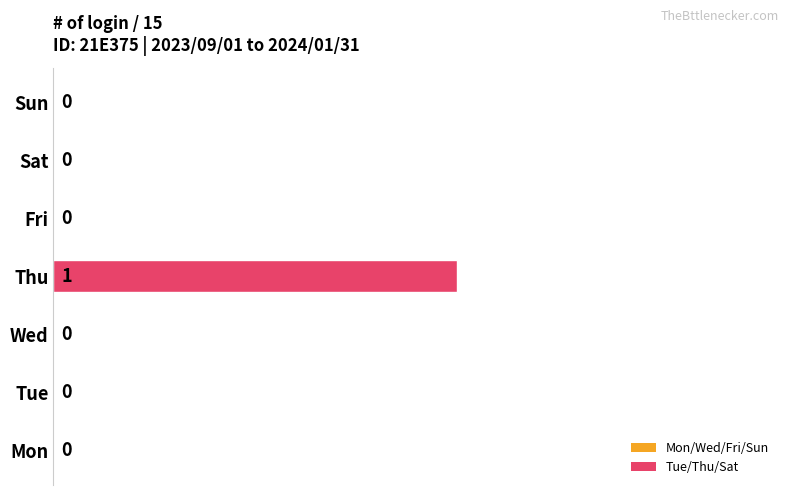

The chart shows a value of 0 at Wed. True or false?

True